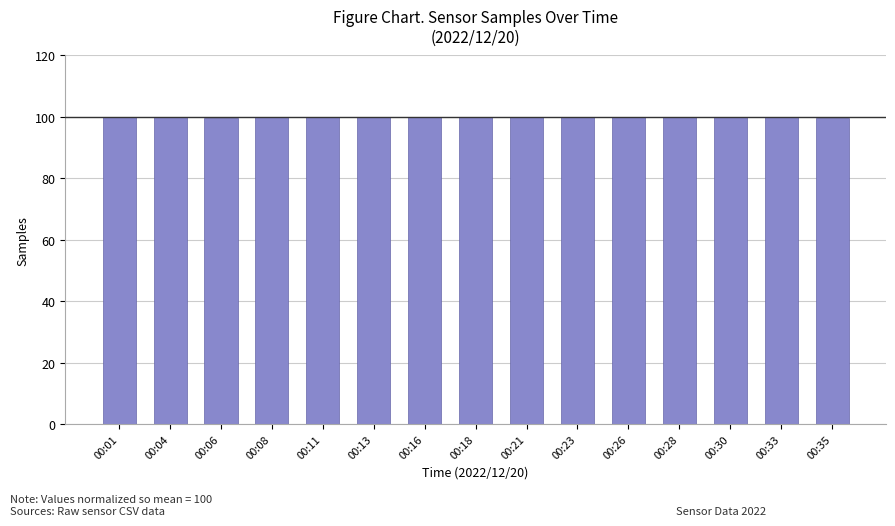

True or false: the data shows 100.0 at 00:21.

True